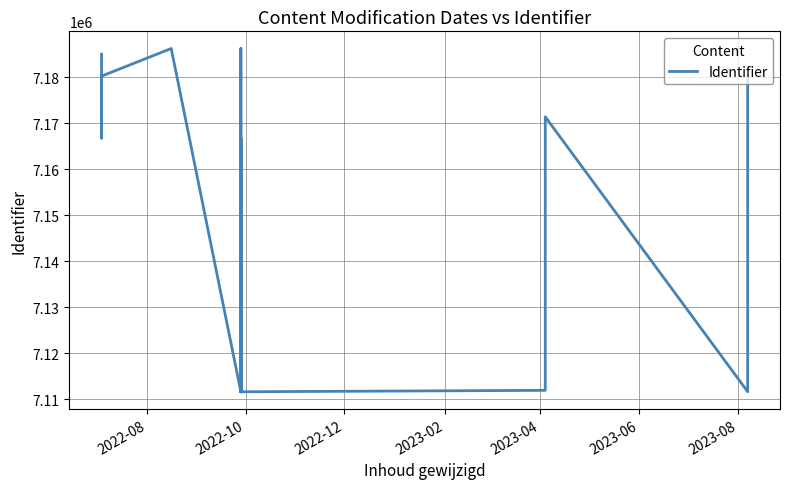

The value at 2022-10 is 12522476. True or false?

False